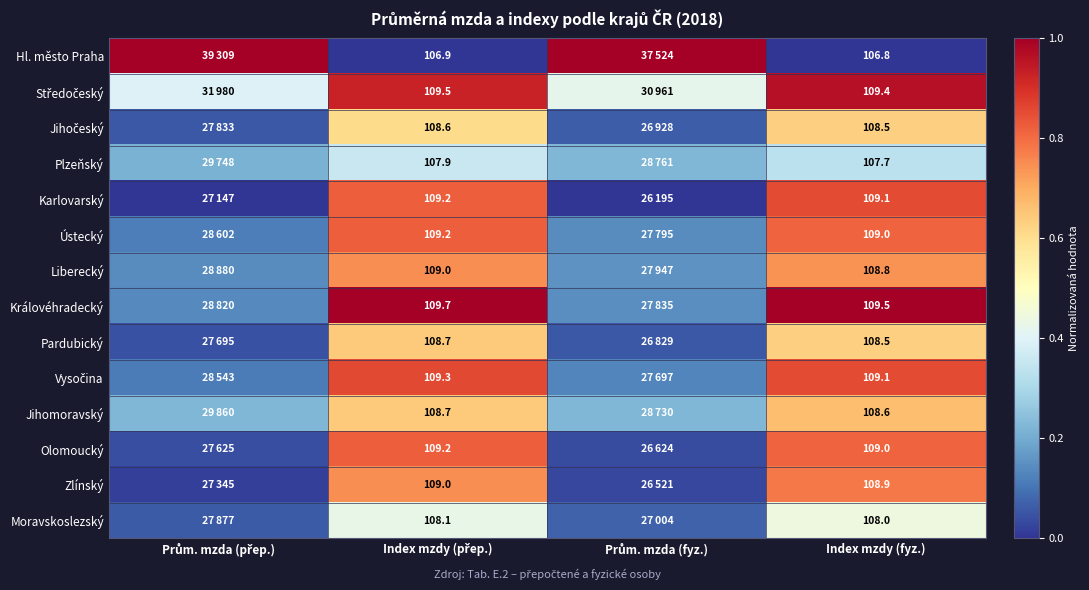

Is the value of Hl. město Praha at Index mzdy (fyz.) greater than the value of Moravskoslezský at Index mzdy (fyz.)?

No